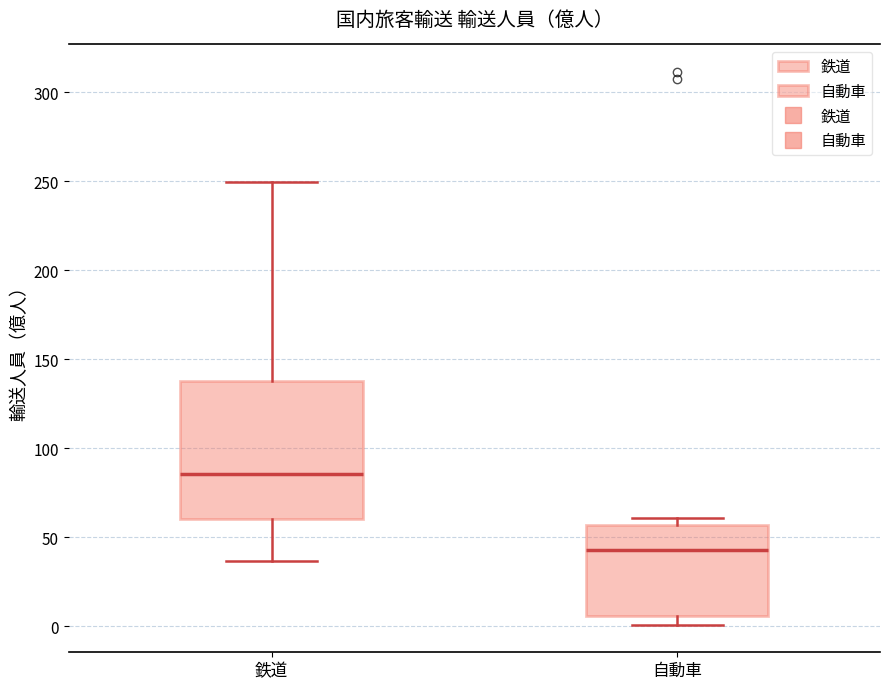

Which box's median line is the lowest?

自動車